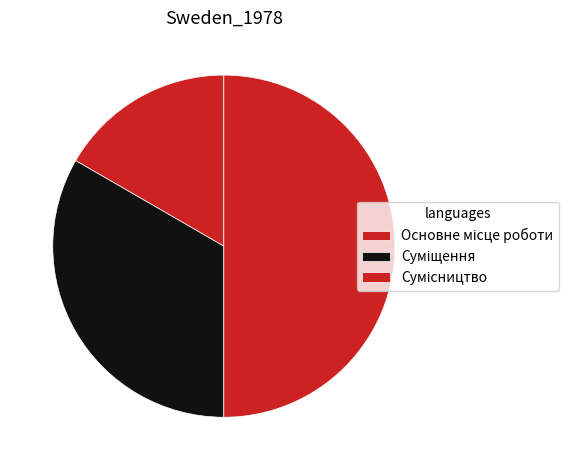

Does Суміщення account for over 50% of the chart?

No